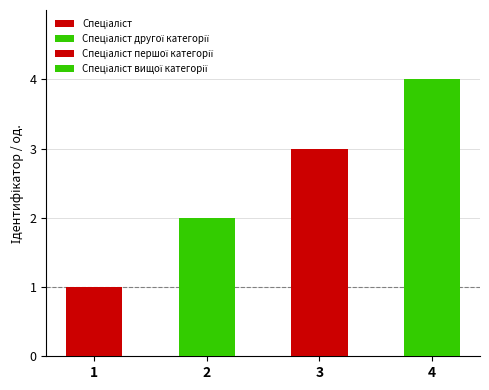

Does the chart contain any negative values?

No